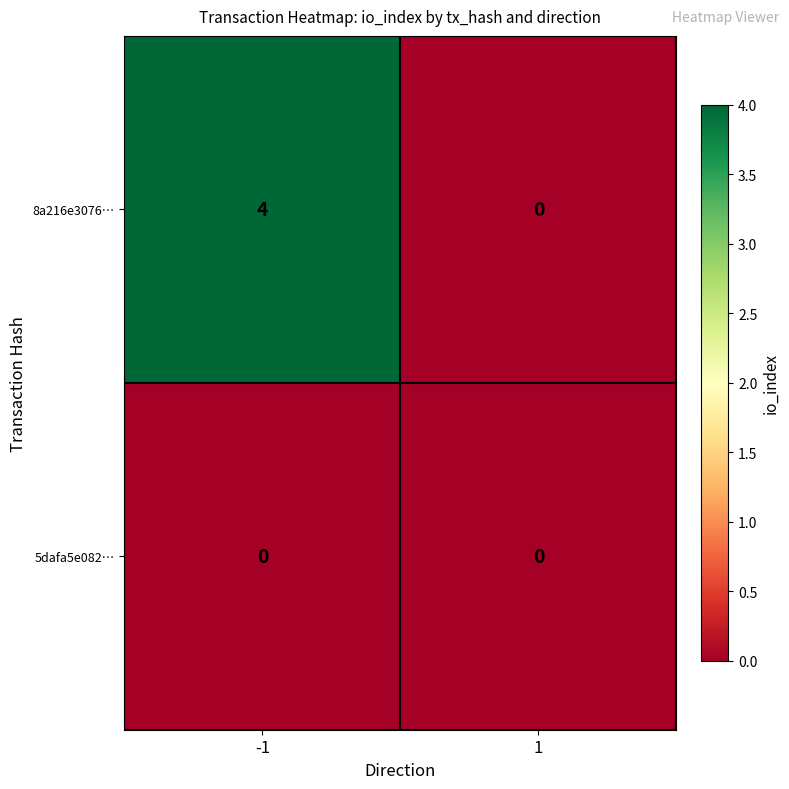

What is the sum of all 8a216e3076… values?

4